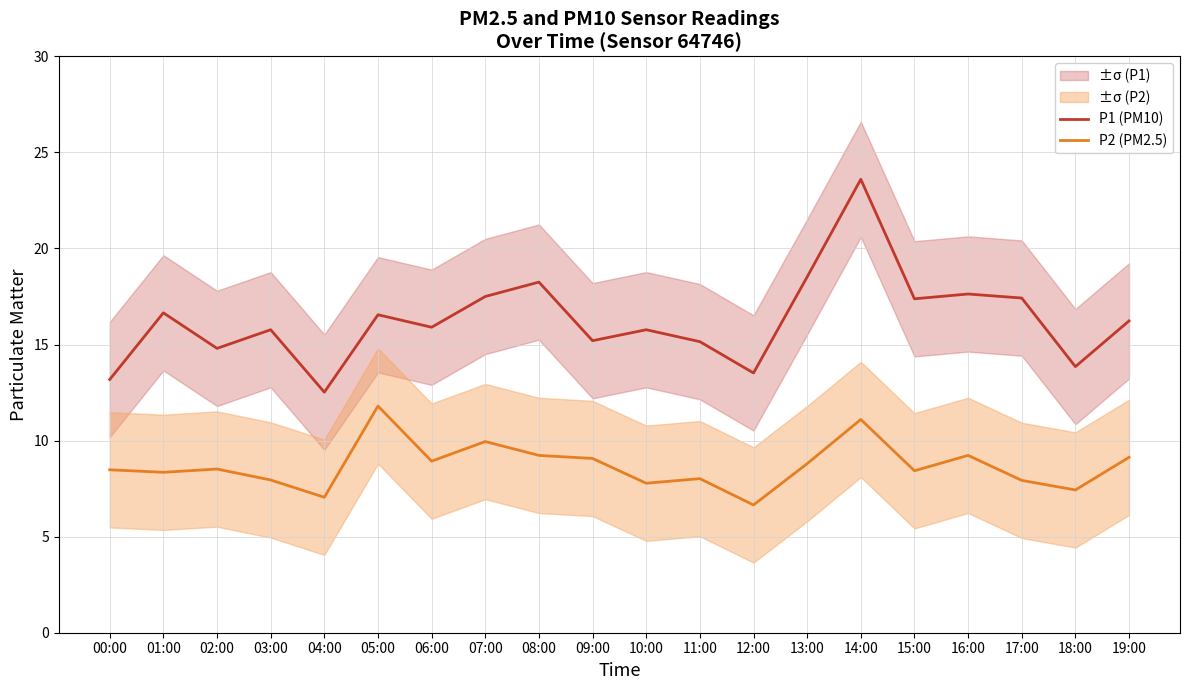

Reading left to right, what are all the values shown in this chart?

P1 (PM10): 13.2	16.6	14.8	15.8	12.5	16.6	15.9	17.5	18.2	15.2	15.8	15.2	13.5	18.5	23.6	17.4	17.6	17.4	13.8	16.2
P2 (PM2.5): 8.5	8.3	8.5	8.0	7.0	11.8	8.9	9.9	9.2	9.1	7.8	8.0	6.7	8.8	11.1	8.4	9.2	7.9	7.4	9.1